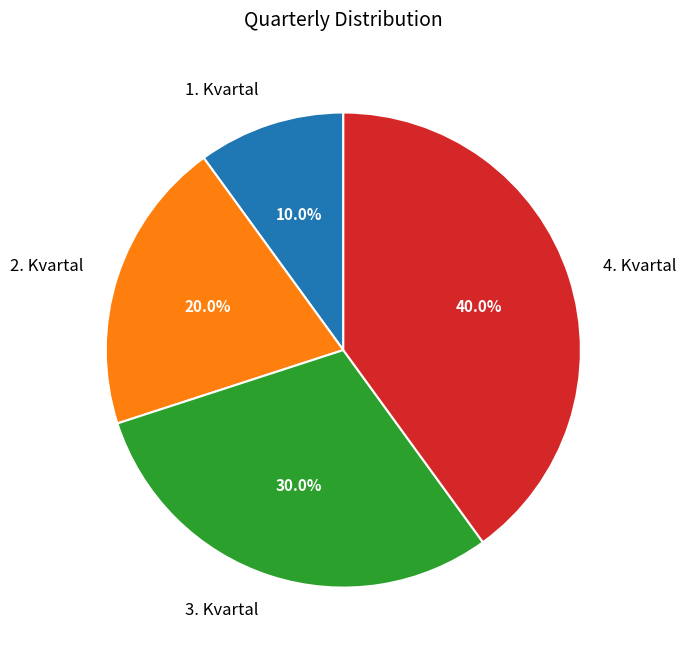

Does 3. Kvartal represent more than half of the total?

No